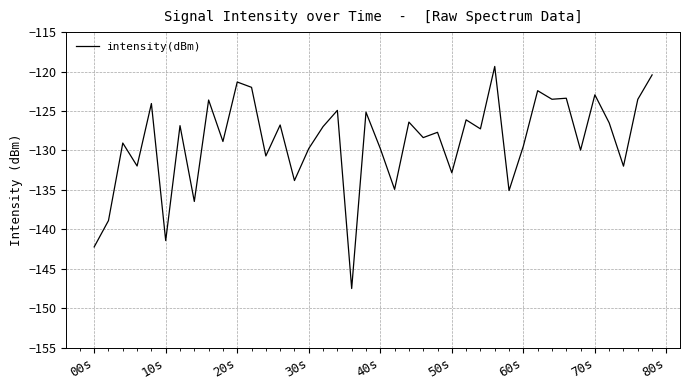

What is the difference between the maximum and minimum values?

28.1